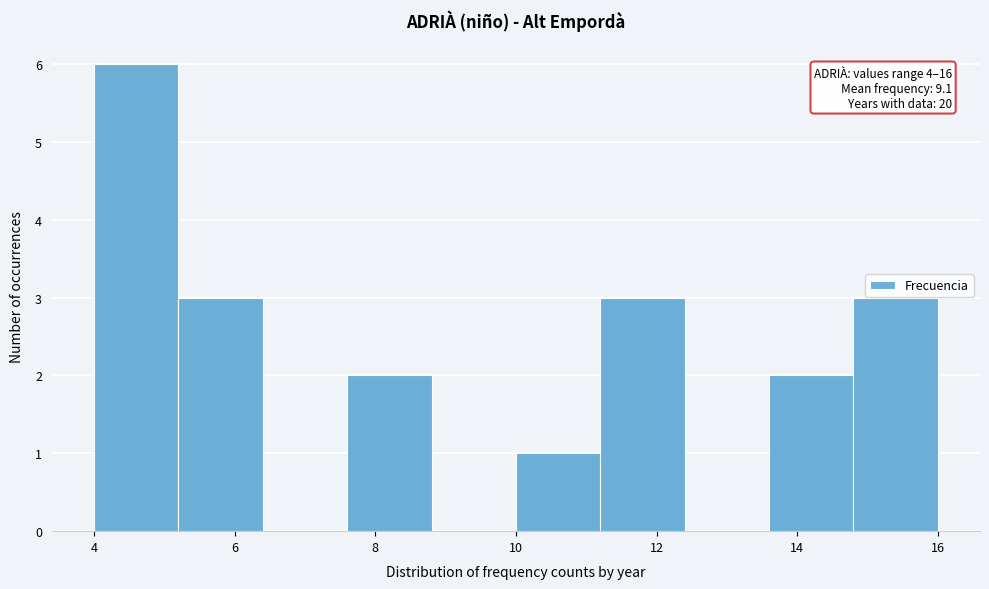

Which range on the x-axis has the tallest bar?

4.0 to 5.2